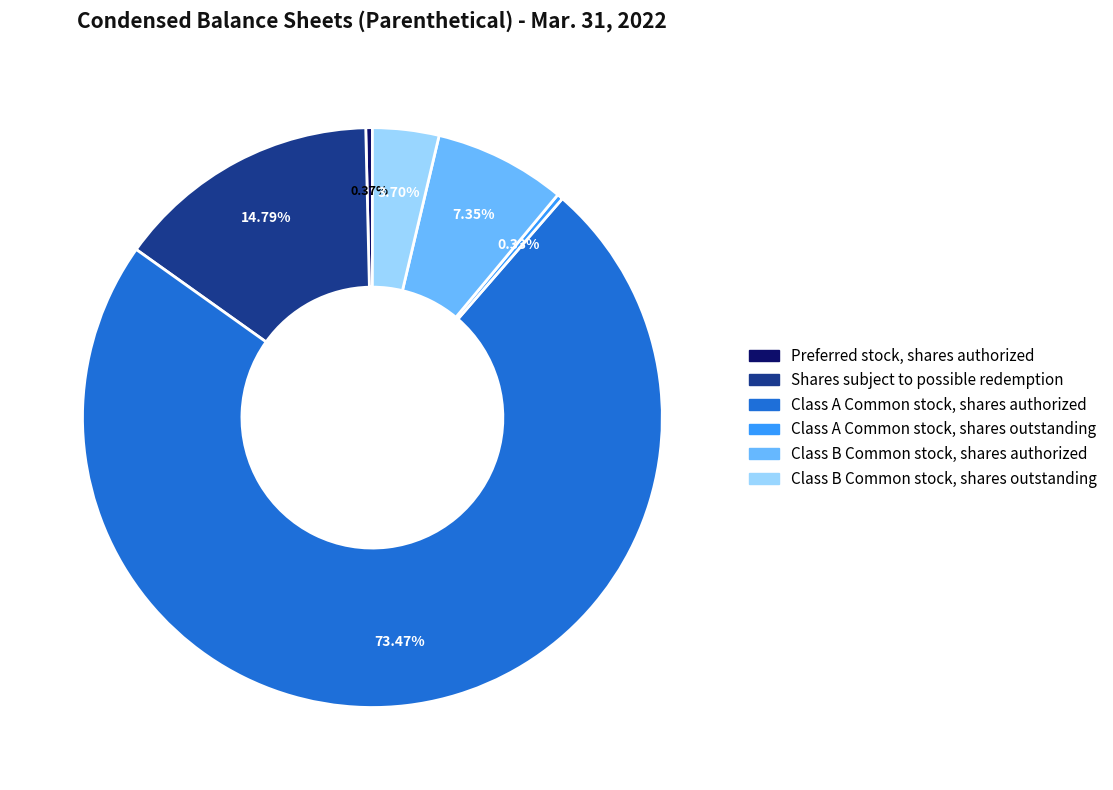

What percentage is the Class A Common stock, shares authorized slice, to the nearest percent?

73%